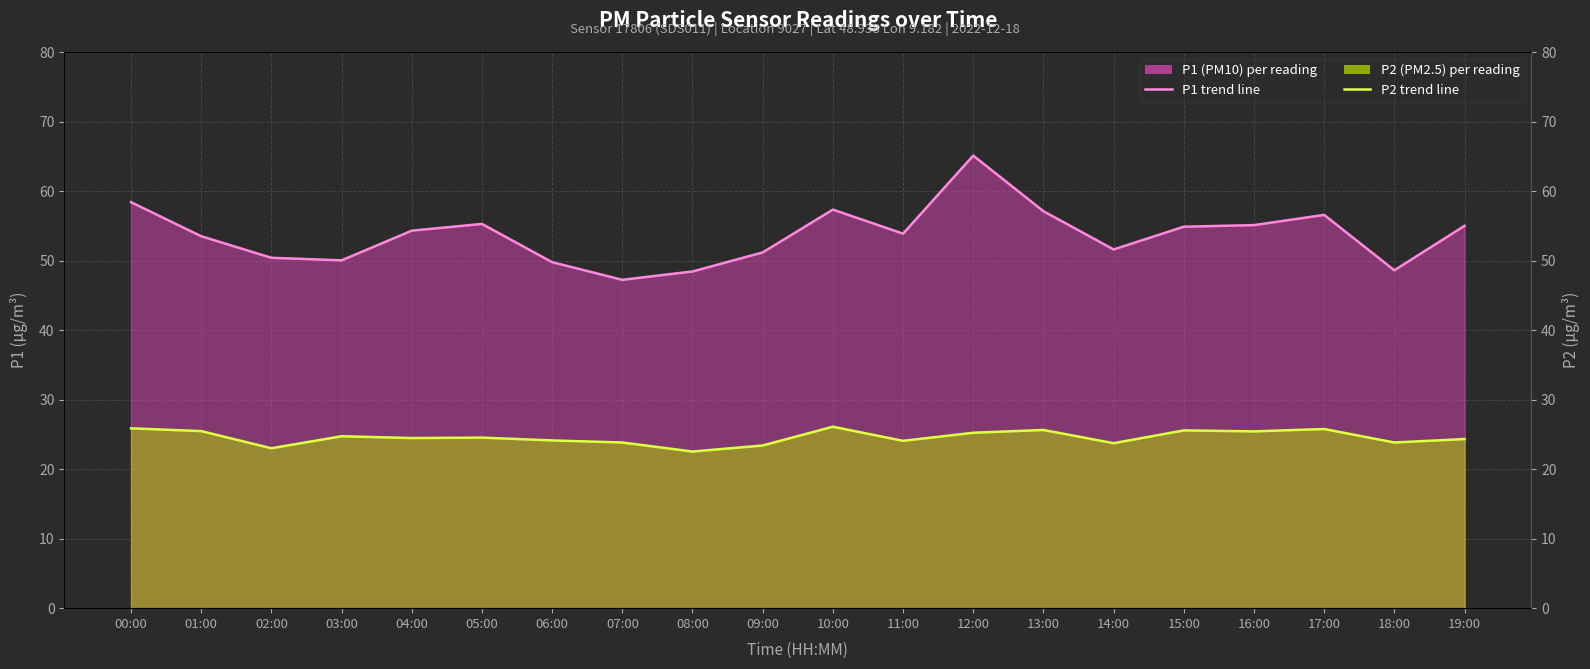

At 18:00, list the series in order from largest to smallest.

P1, P2